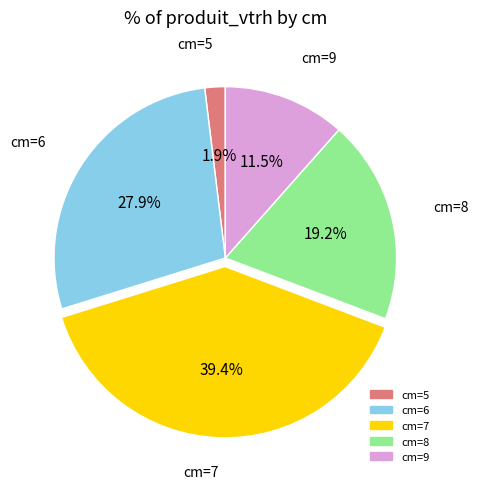

Is there a majority slice in this chart?

No